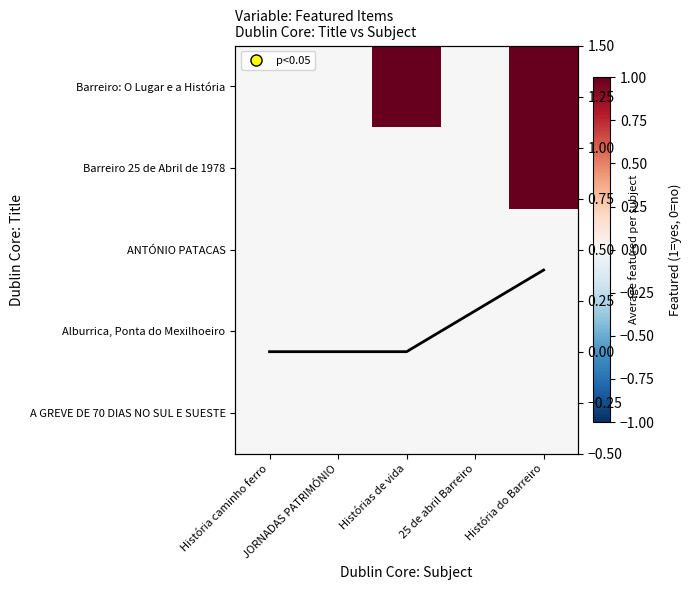

True or false: mean featured has a value of 0.0 at JORNADAS PATRIMÓNIO.

True